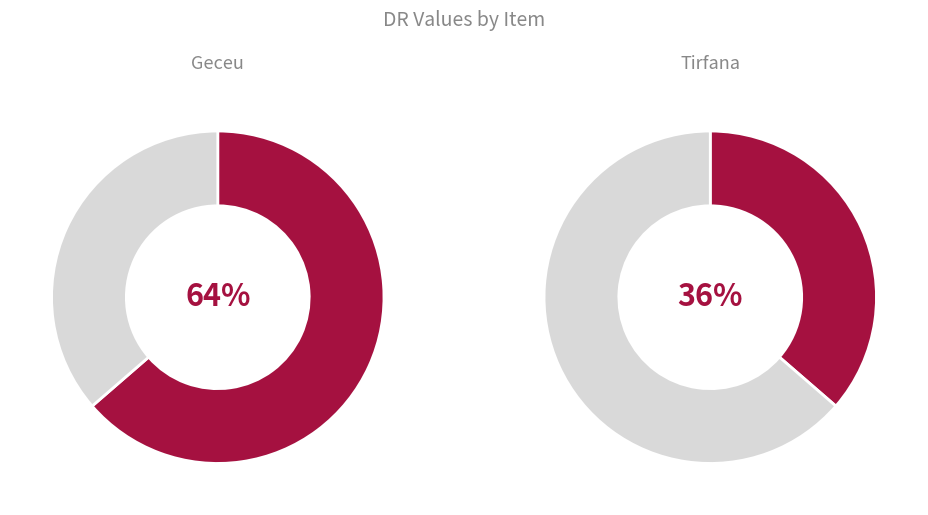

What is the majority slice?

Geceu